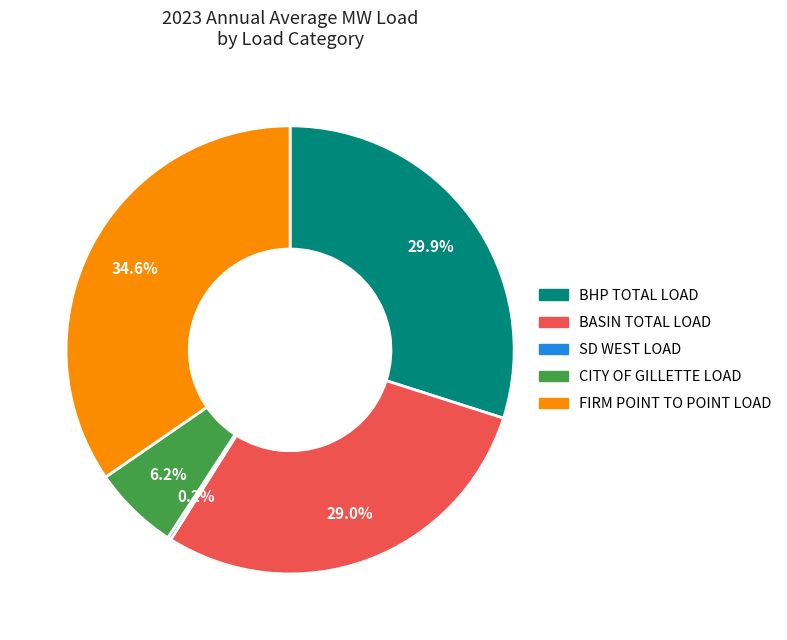

Does any single category account for the majority?

No